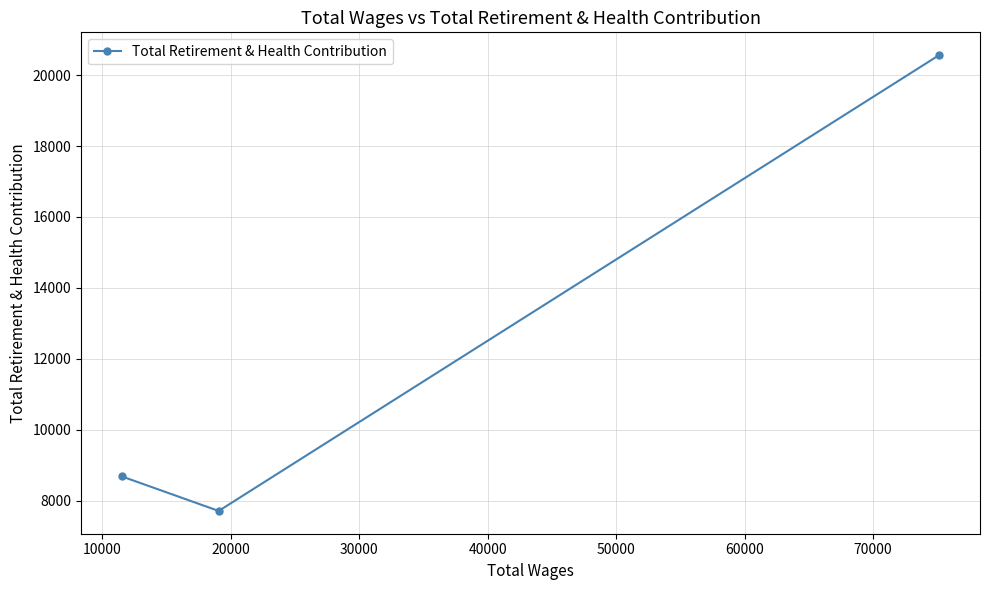

What is the difference between the maximum and second lowest values?

11886